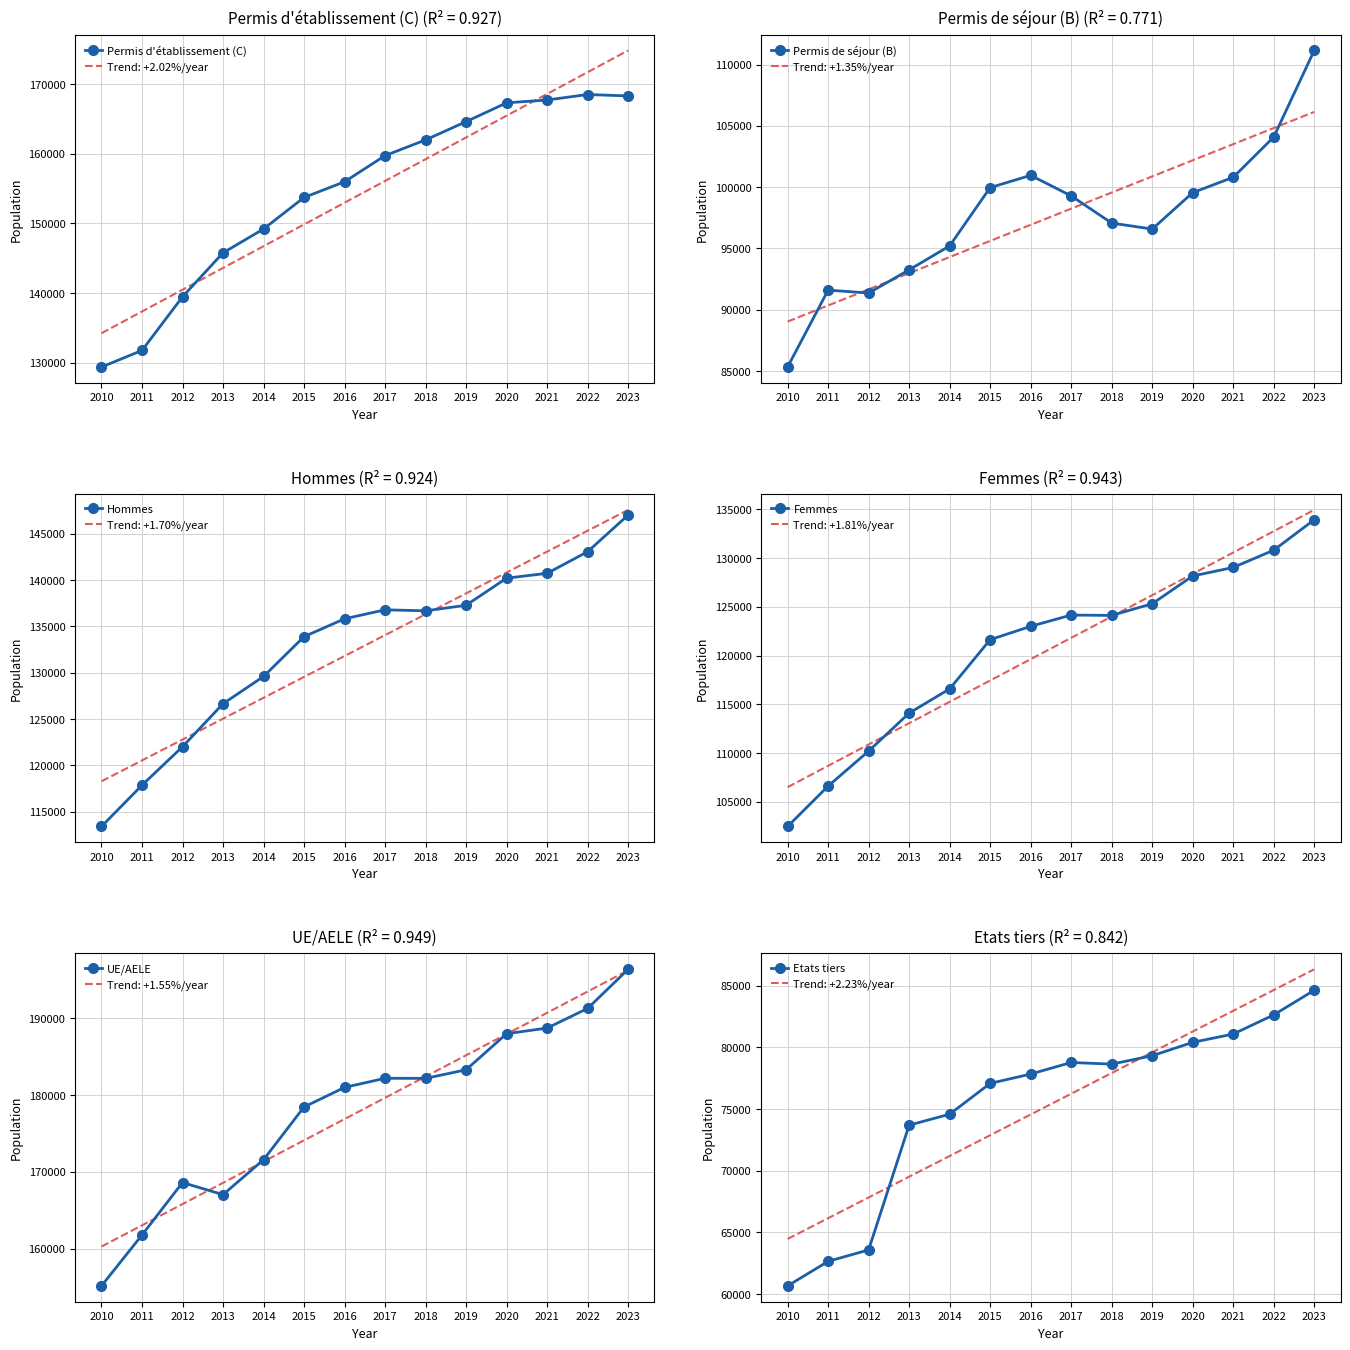

What is the difference between the Permis de séjour (B) values at 2023 and 2015?

11192.0